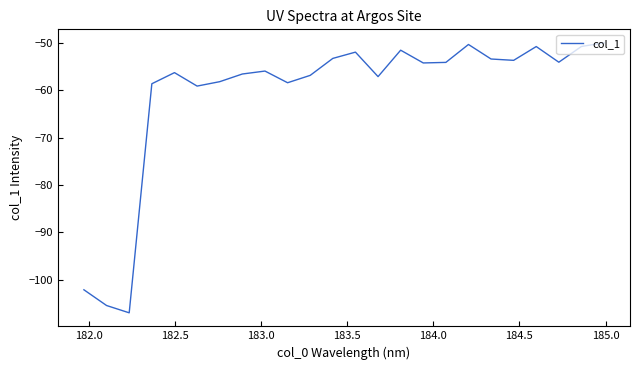

What is the difference between the maximum and minimum values?

56.9